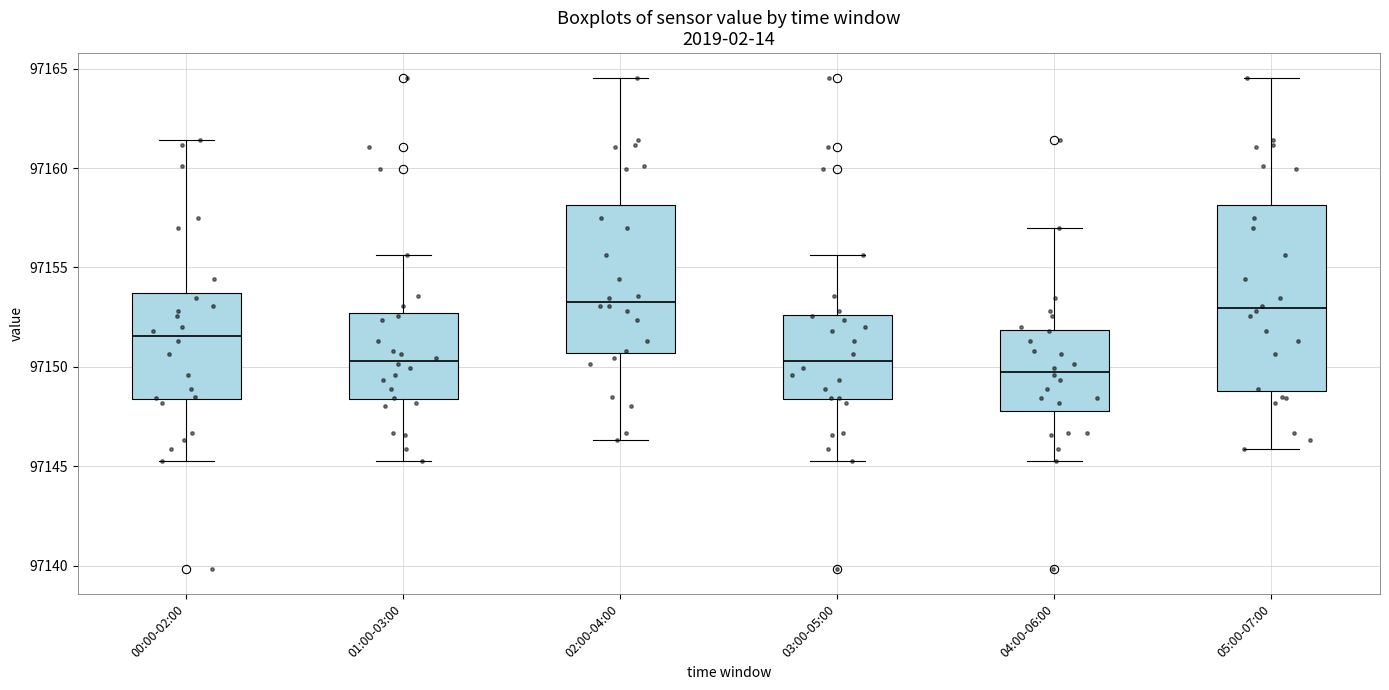

Reading left to right, read every box against the y-axis: the position of its median line, the range the box covers, and the ends of its whiskers. The values are not printed on the chart, so give them approximately, as read against the axis.

00:00-02:00: median 97151.5, box 97148.5 to 97153.5, whiskers 97145.0 to 97161.5
01:00-03:00: median 97150.5, box 97148.5 to 97152.5, whiskers 97145.0 to 97155.5
02:00-04:00: median 97153.5, box 97150.5 to 97158.0, whiskers 97146.5 to 97164.5
03:00-05:00: median 97150.5, box 97148.5 to 97152.5, whiskers 97145.0 to 97155.5
04:00-06:00: median 97149.5, box 97148.0 to 97152.0, whiskers 97145.0 to 97157.0
05:00-07:00: median 97153.0, box 97149.0 to 97158.0, whiskers 97146.0 to 97164.5